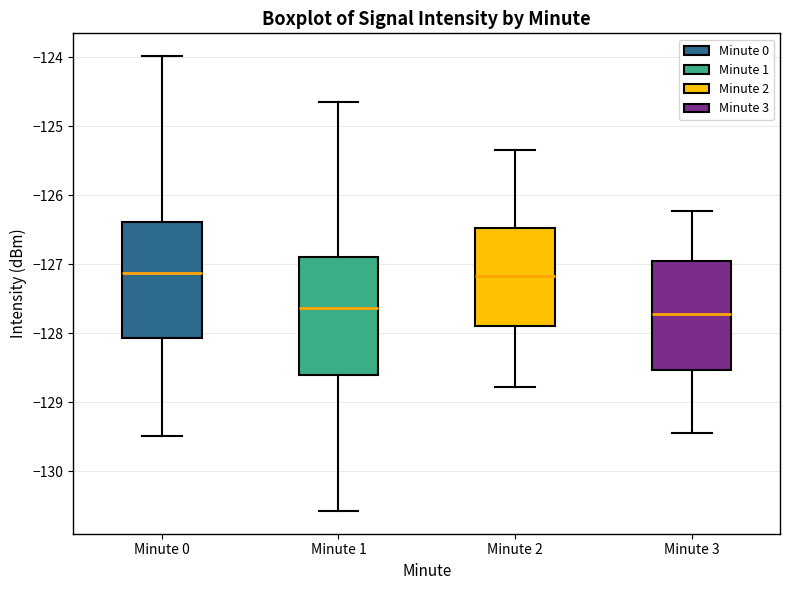

Reading left to right, read every box against the y-axis: the position of its median line, the range the box covers, and the ends of its whiskers. The values are not printed on the chart, so give them approximately, as read against the axis.

Minute 0: median -127.1, box -128.1 to -126.4, whiskers -129.5 to -124.0
Minute 1: median -127.6, box -128.6 to -126.9, whiskers -130.6 to -124.7
Minute 2: median -127.2, box -127.9 to -126.5, whiskers -128.8 to -125.3
Minute 3: median -127.7, box -128.5 to -126.9, whiskers -129.4 to -126.2